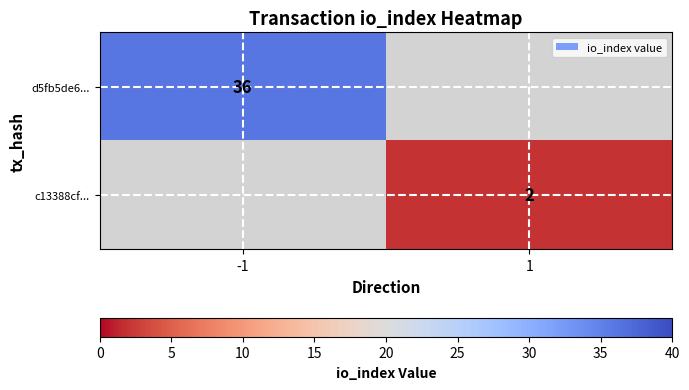

The value of d5fb5de6... at -1 is 36. True or false?

True